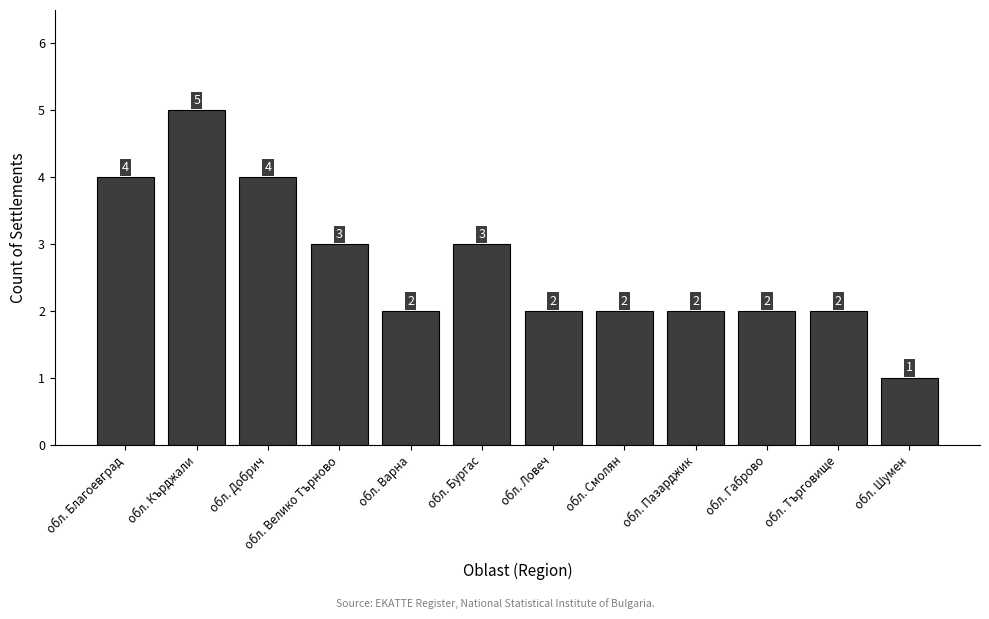

How many categories are shown in the chart?

12